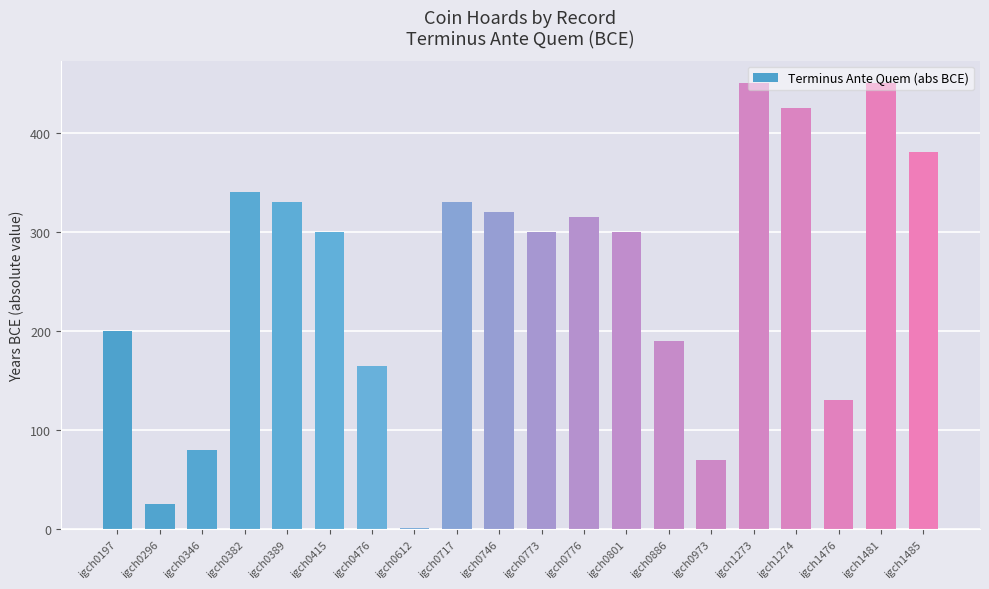

How many categories are shown in the chart?

20